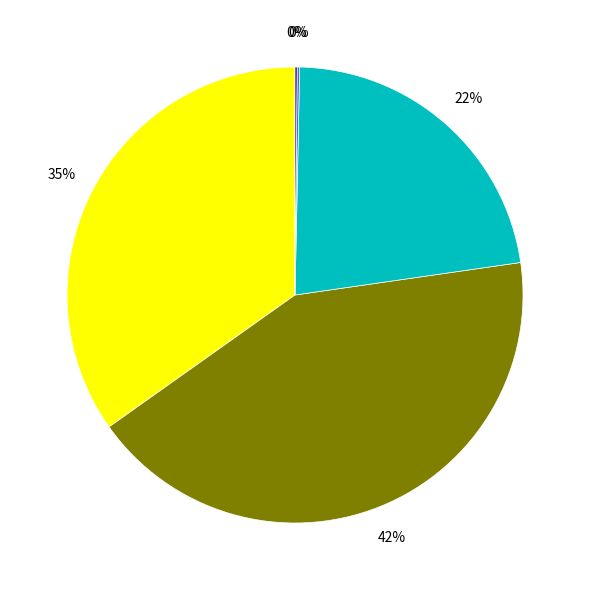

Is there a majority slice in this chart?

No